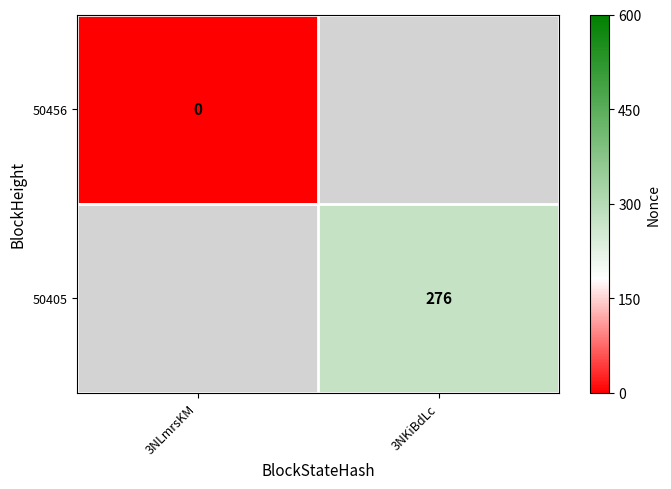

Is the value of 50456 at 3NLmrsKM greater than the value of 50405 at 3NKiBdLc?

No